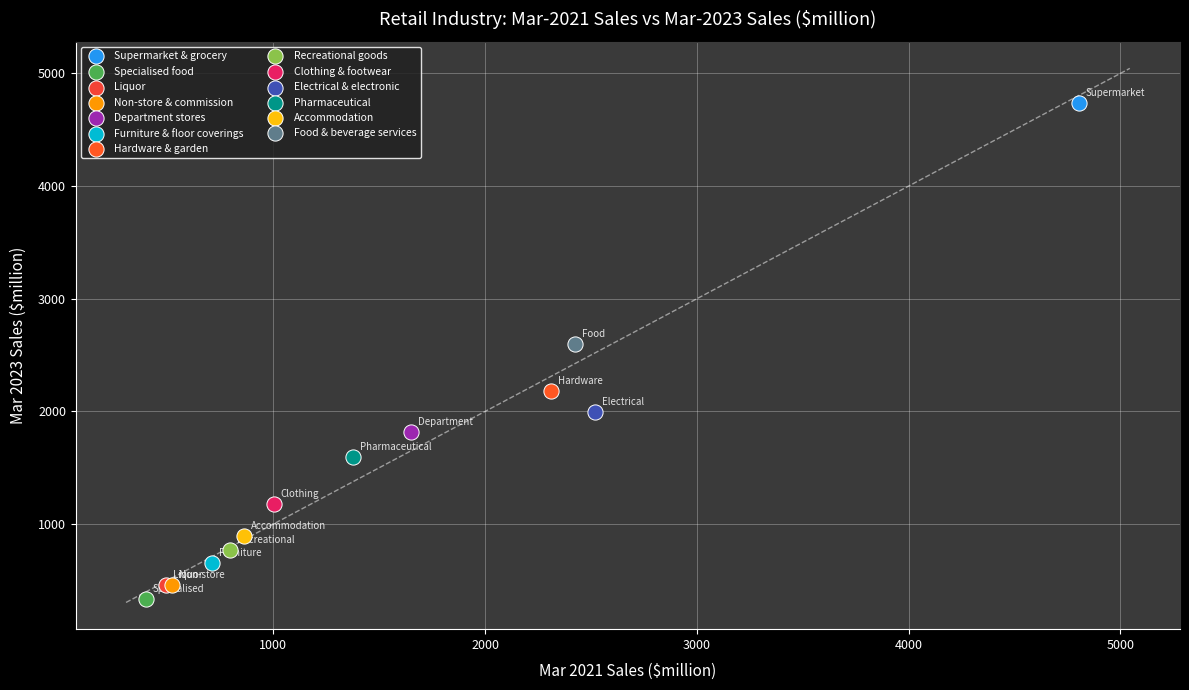

Which series reaches the minimum Y coordinate?

Specialised food